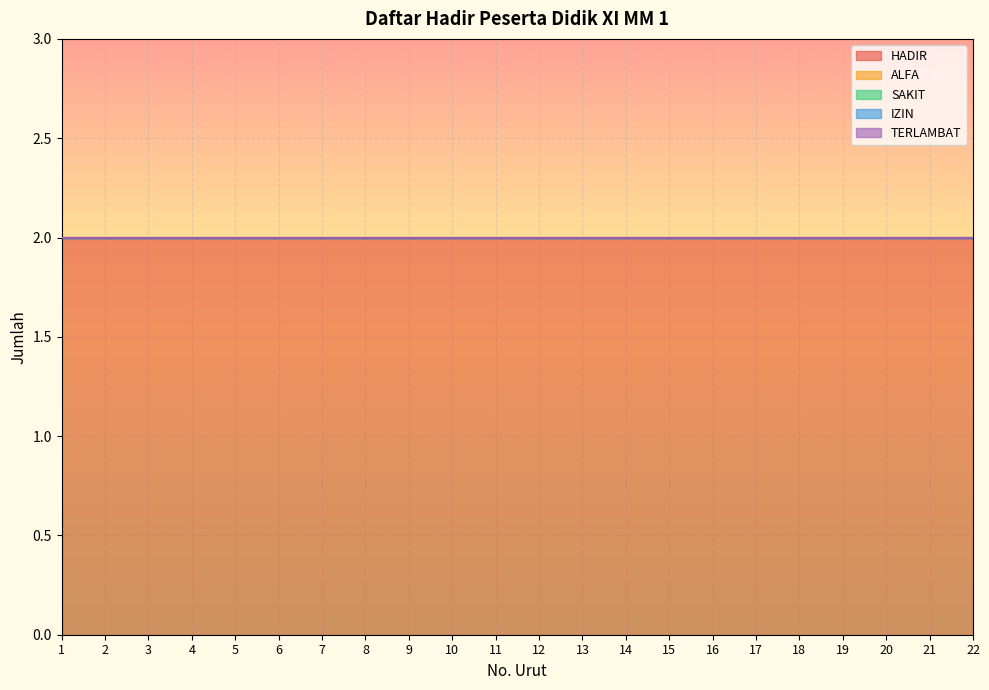

True or false: HADIR has a value of 2 at 16.

True